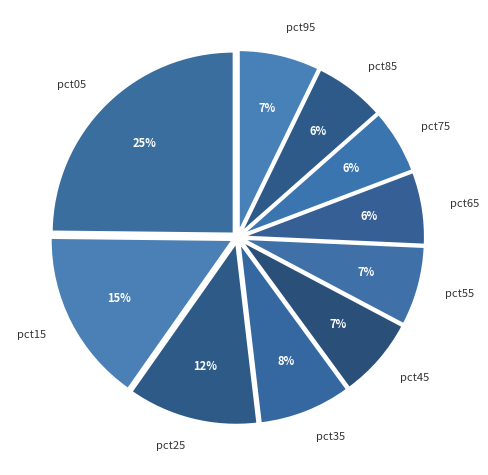

Which has a higher value, pct05 or pct55?

pct05